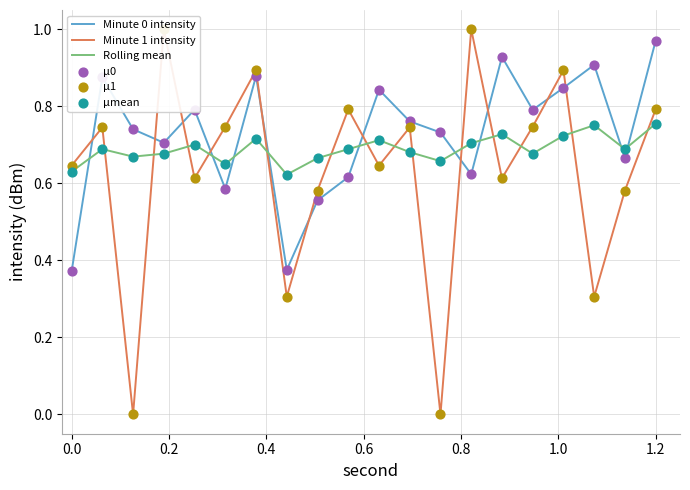

Is the value of markers Rolling mean at 1.0 greater than the value of markers Minute 0 intensity at −0.2?

Yes